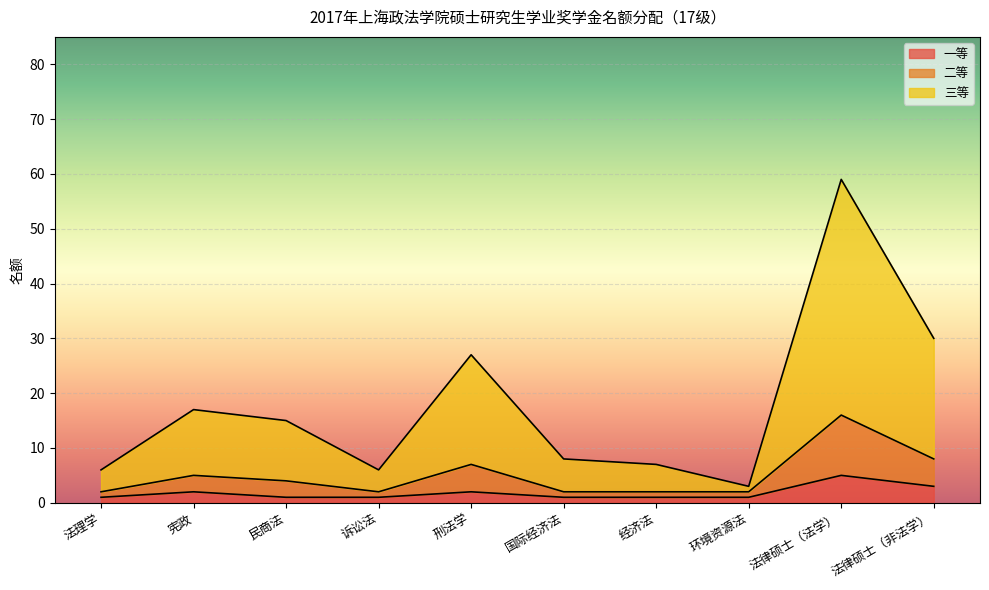

How many distinct data groups are displayed?

3